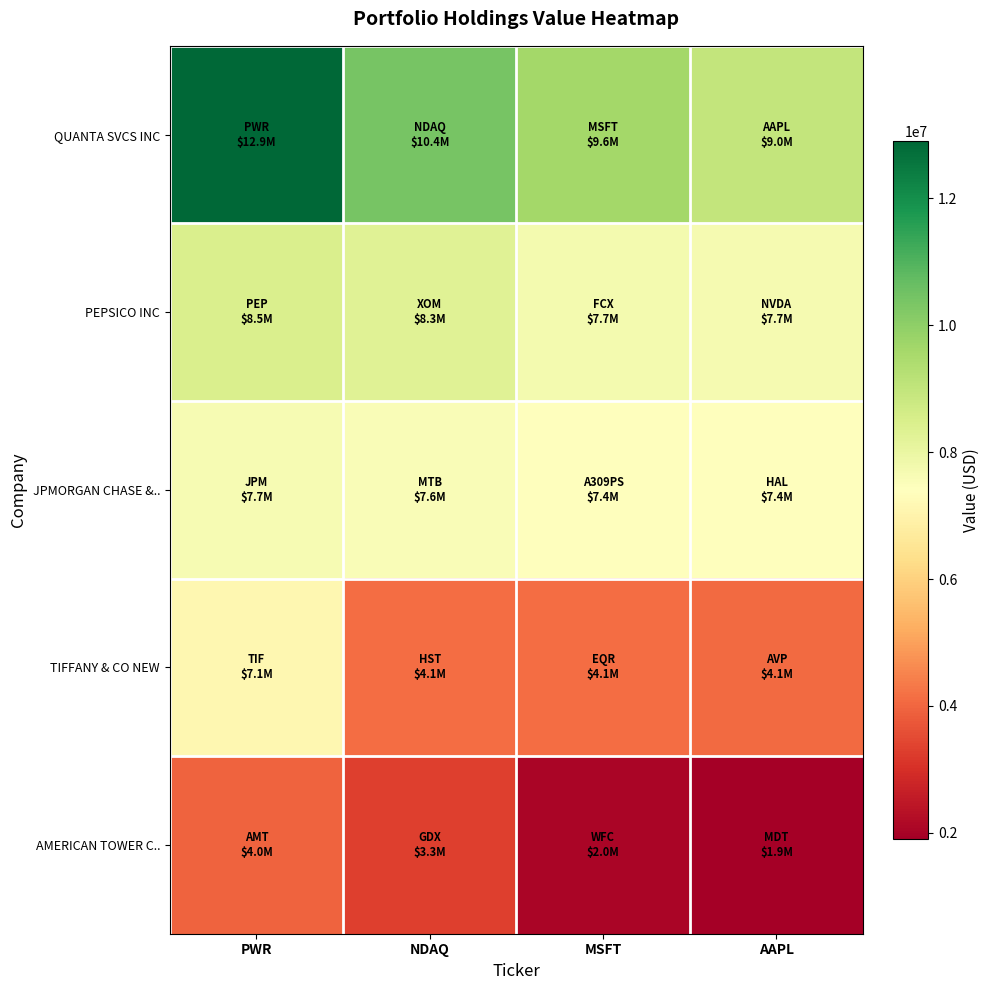

At which category is the sum across all series the highest?

PWR